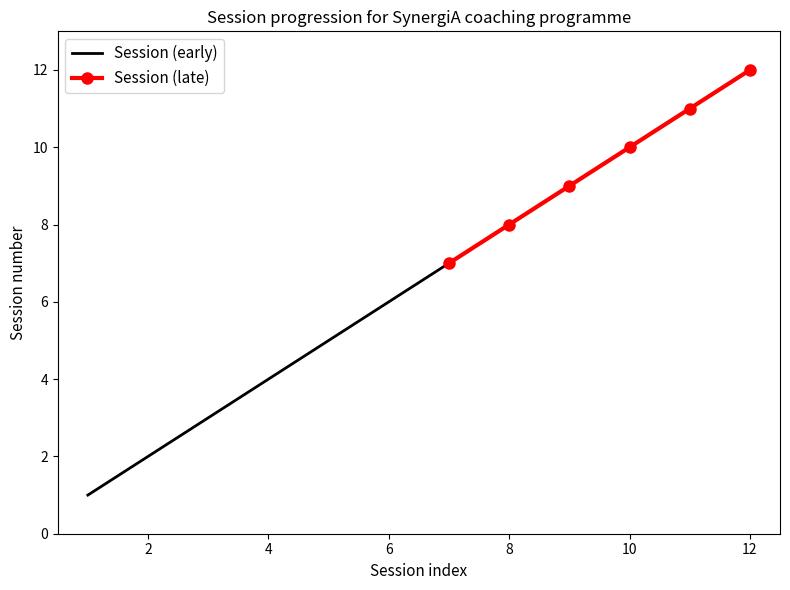

List the labels in order of value, smallest first.

1, 2, 3, 4, 5, 6, 7, 8, 9, 10, 11, 12